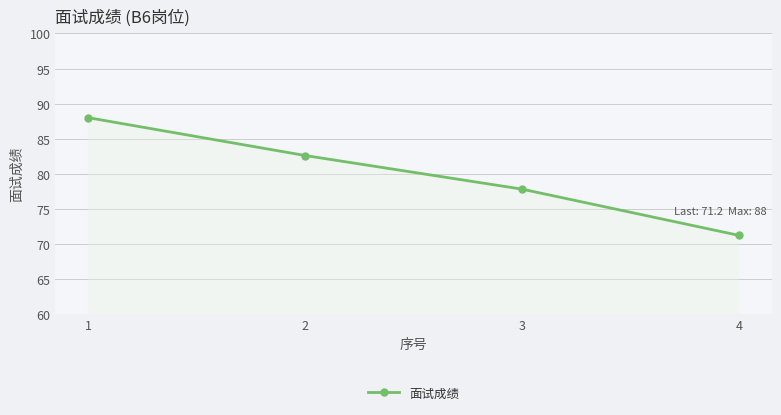

Reading left to right, what are all the values shown in this chart?

88.0	82.6	77.8	71.2